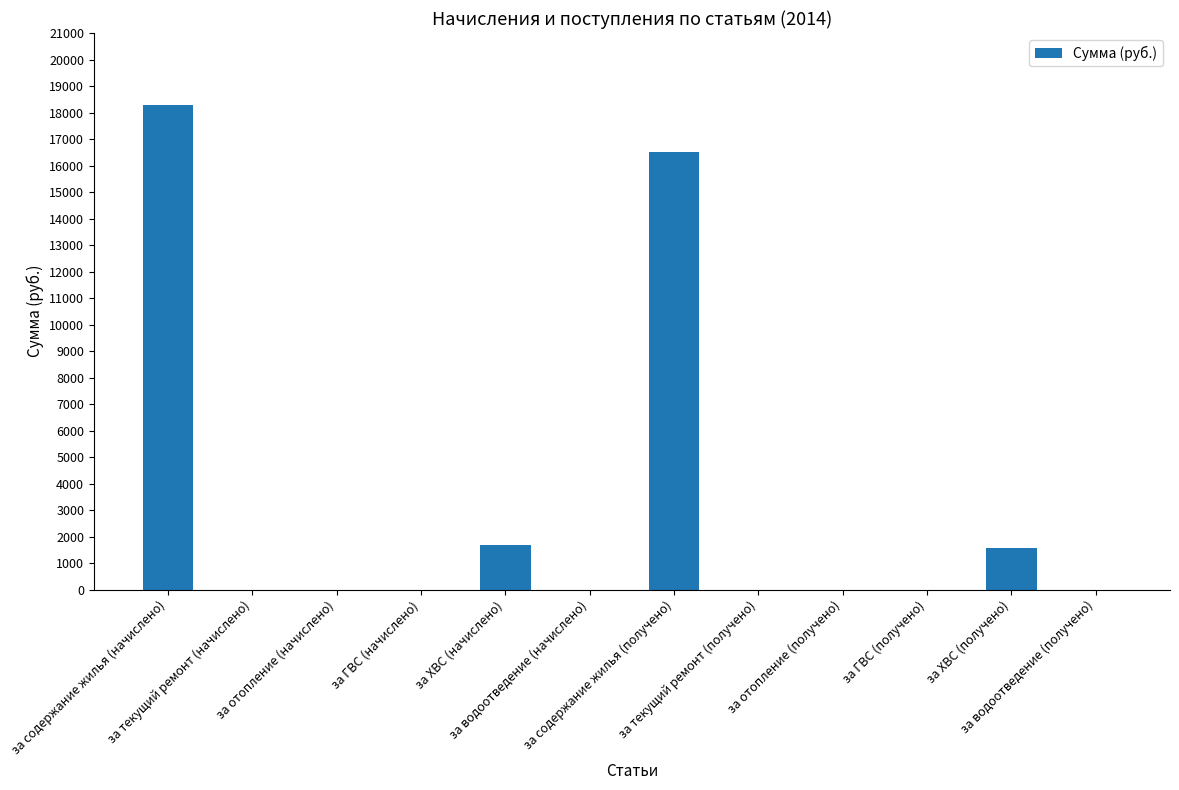

True or false: the data shows 2642.7 at за ХВС (получено).

False